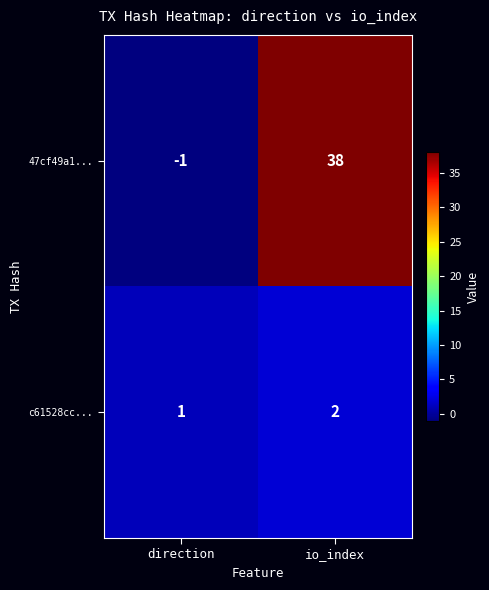

What is the total value across all series at io_index?

40